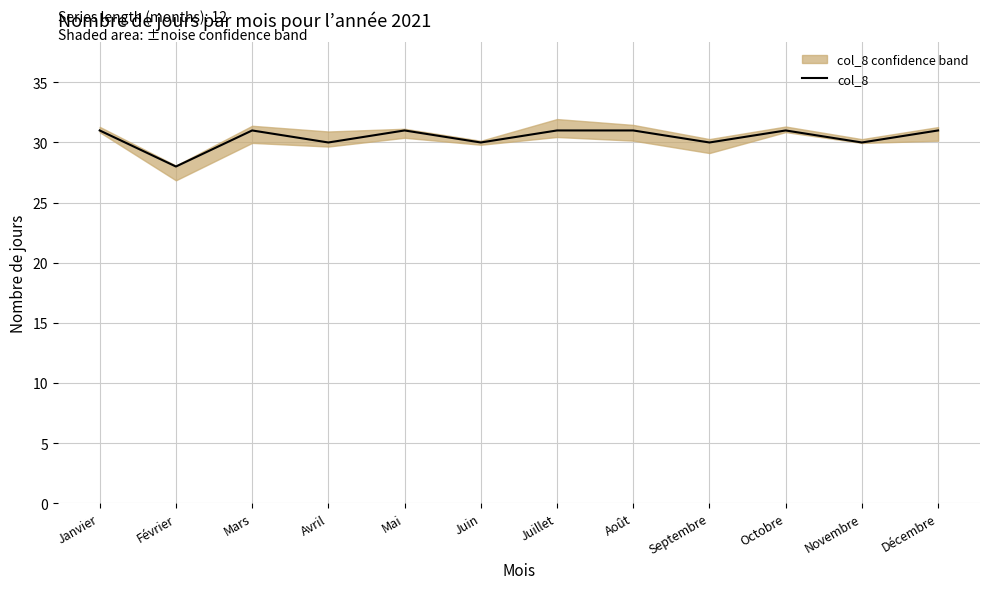

List the labels in order of value, smallest first.

Février, Avril, Juin, Septembre, Novembre, Janvier, Mars, Mai, Juillet, Août, Octobre, Décembre